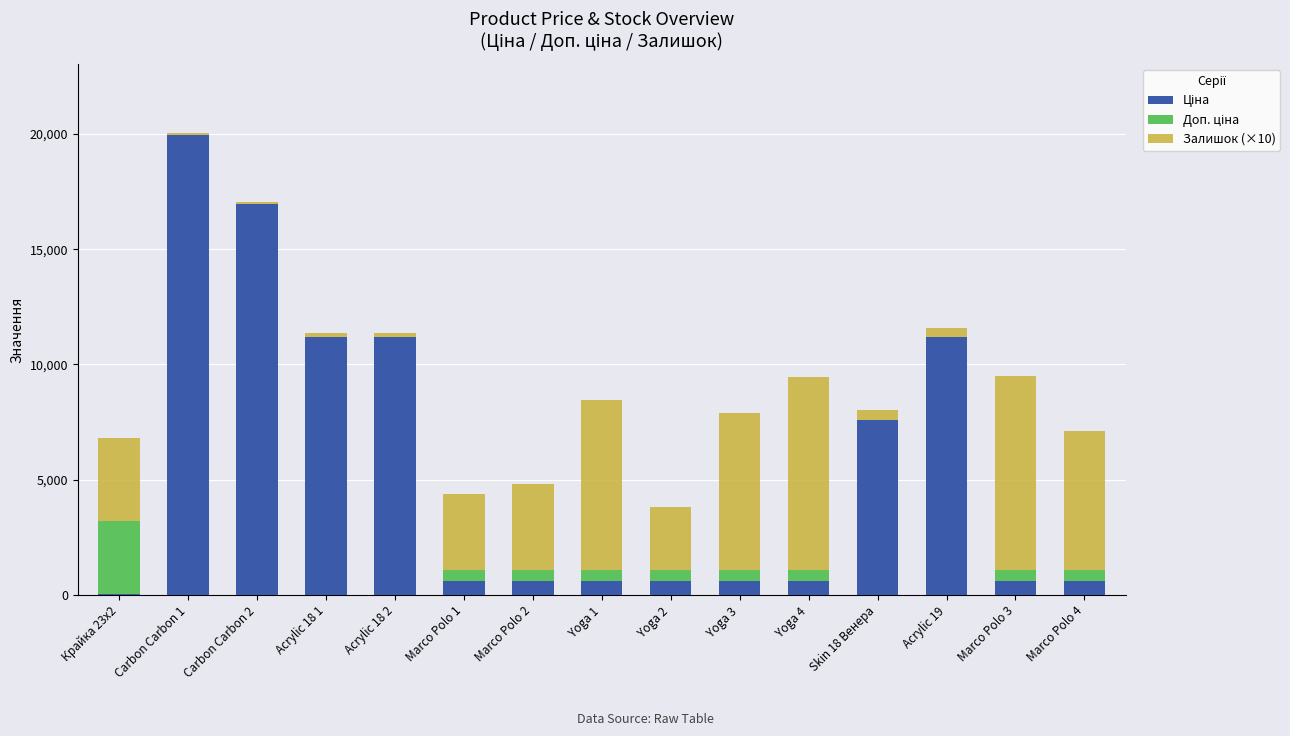

What is the total value across all series at Marco Polo 1?

4361.7